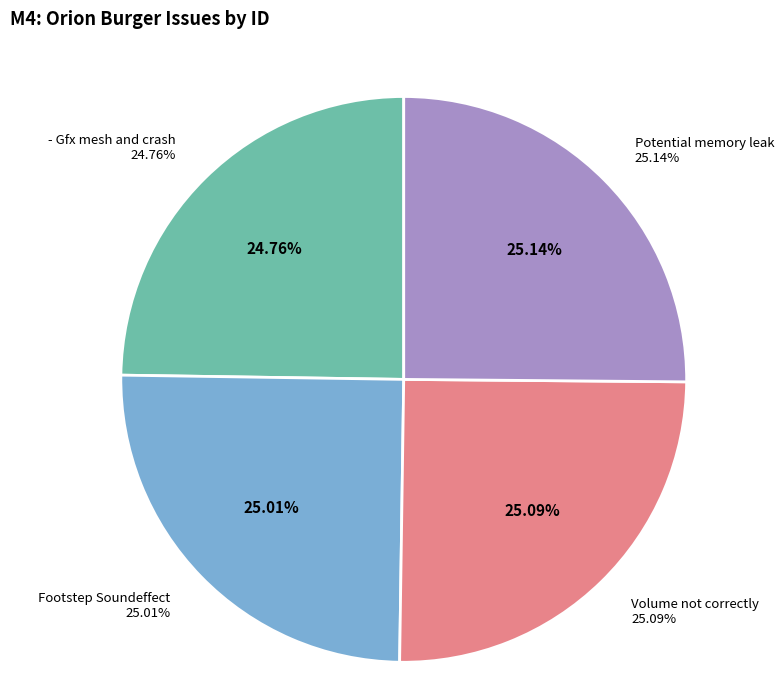

Does M4: Orion Burger: Volume not correctly account for over 50% of the chart?

No